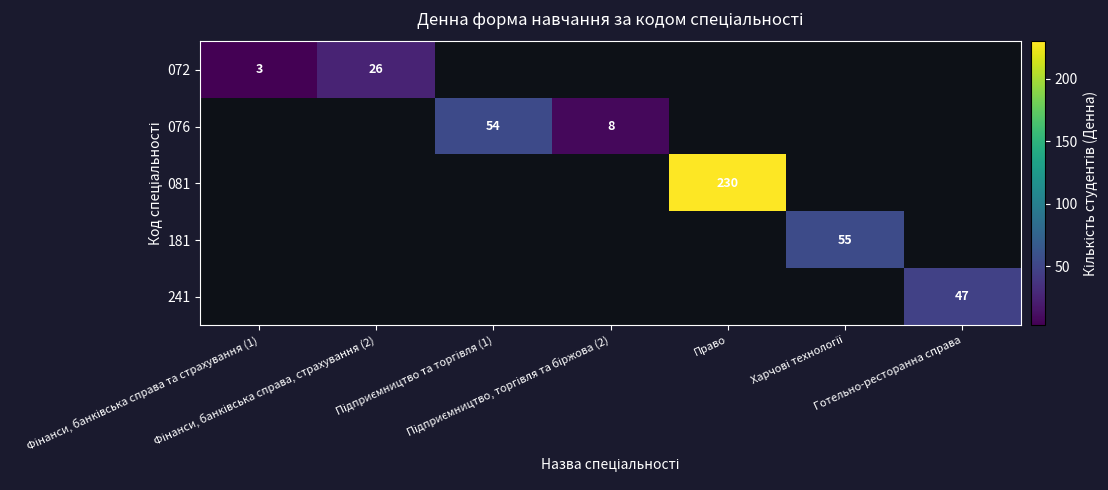

How many data points does each series have?

7